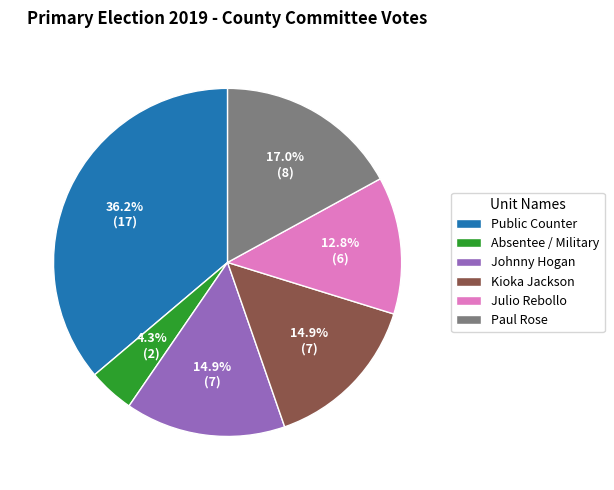

What is the smallest slice in the pie chart?

Absentee / Military